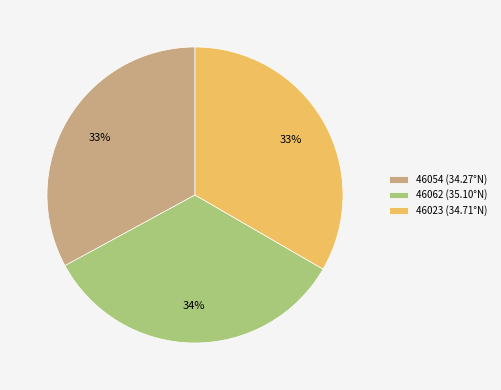

To the nearest percent, what is the difference between the largest and smallest slice percentages?

1%